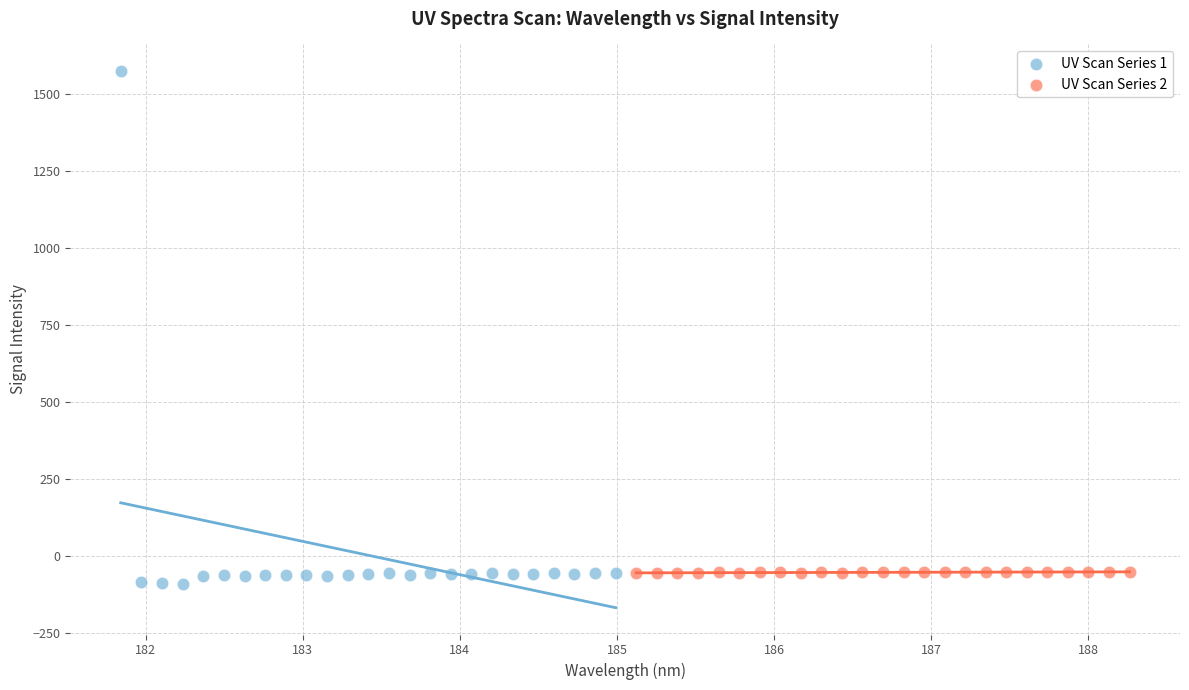

Which series has the widest spread of Y values?

UV Scan Series 1